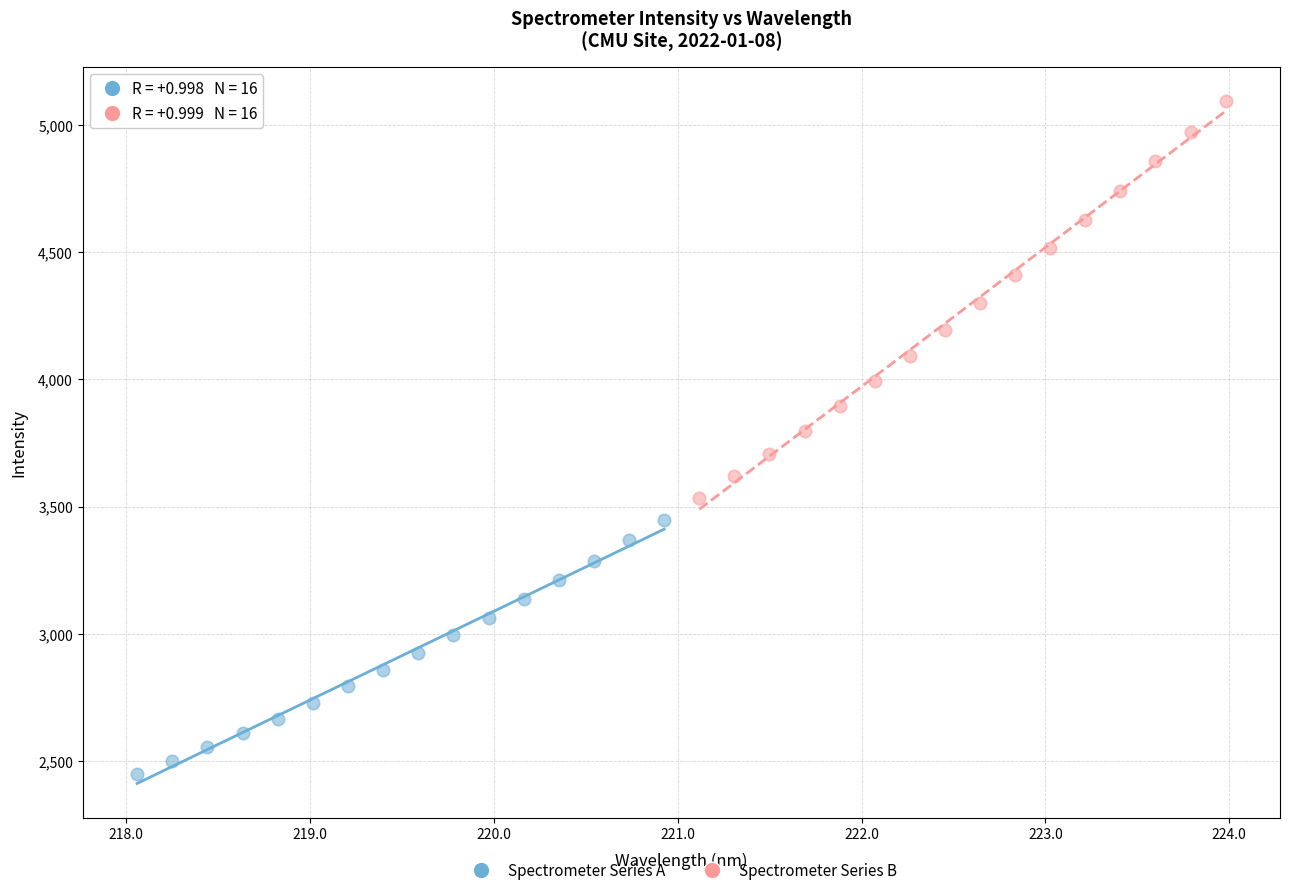

Which series reaches the minimum Y coordinate?

Spectrometer Series A